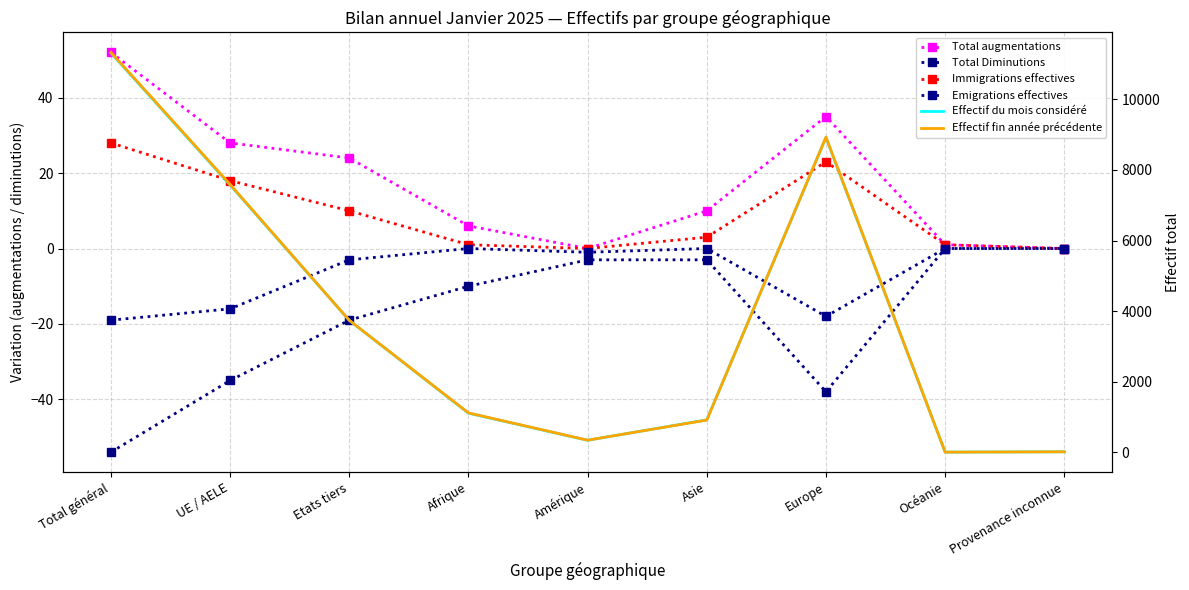

Reading left to right, transcribe all the data shown in this chart.

Total augmentations: Total général=52	UE / AELE=28	Etats tiers=24	Afrique=6	Amérique=0	Asie=10	Europe=35	Océanie=1	Provenance inconnue=0
Total Diminutions: Total général=-54	UE / AELE=-35	Etats tiers=-19	Afrique=-10	Amérique=-3	Asie=-3	Europe=-38	Océanie=0	Provenance inconnue=0
Immigrations effectives: Total général=28	UE / AELE=18	Etats tiers=10	Afrique=1	Amérique=0	Asie=3	Europe=23	Océanie=1	Provenance inconnue=0
Emigrations effectives: Total général=-19	UE / AELE=-16	Etats tiers=-3	Afrique=0	Amérique=-1	Asie=0	Europe=-18	Océanie=0	Provenance inconnue=0
Effectif du mois considéré: Total général=11313	UE / AELE=7574	Etats tiers=3739	Afrique=1110	Amérique=342	Asie=921	Europe=8917	Océanie=7	Provenance inconnue=16
Effectif fin année précédente: Total général=11329	UE / AELE=7589	Etats tiers=3740	Afrique=1117	Amérique=345	Asie=915	Europe=8930	Océanie=6	Provenance inconnue=16